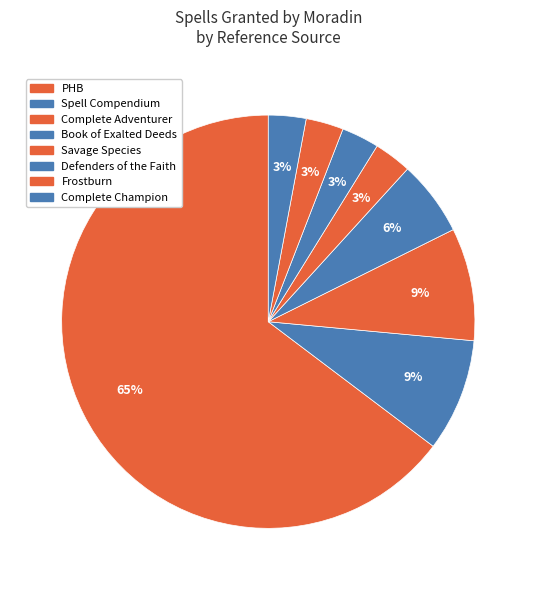

How many segments does this pie chart have?

8